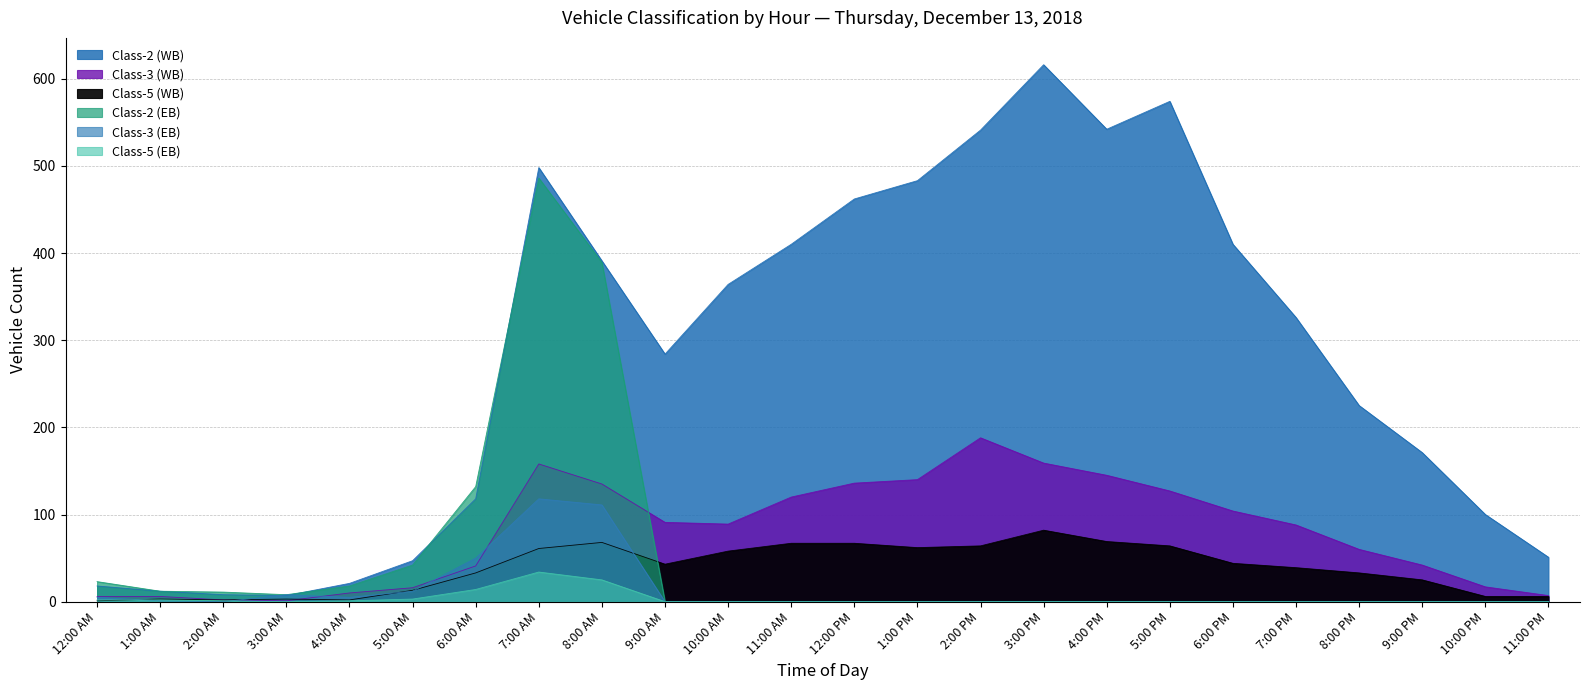

Which series has the largest total across all categories?

Class-2 (WB)